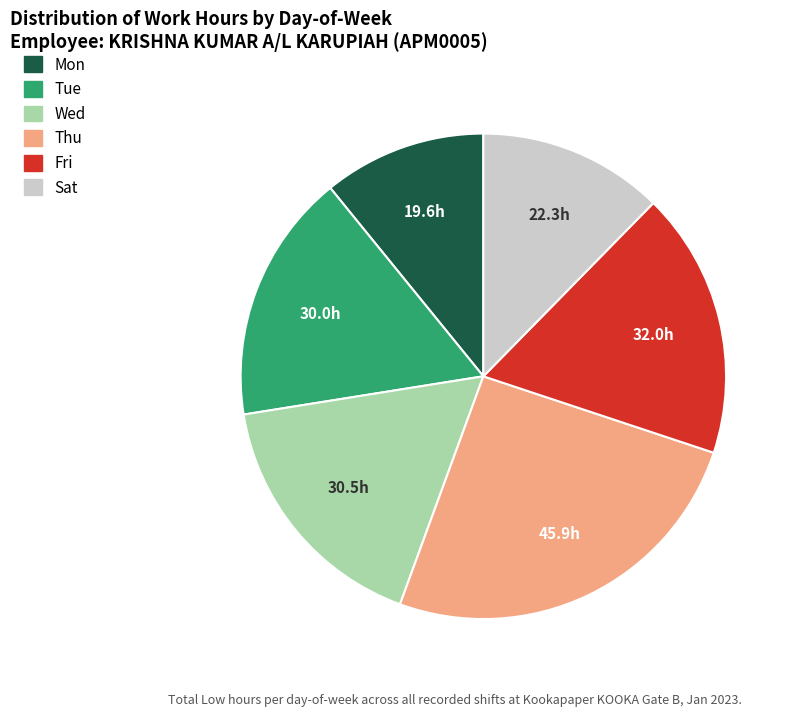

Is there any slice that represents more than half of the pie?

No